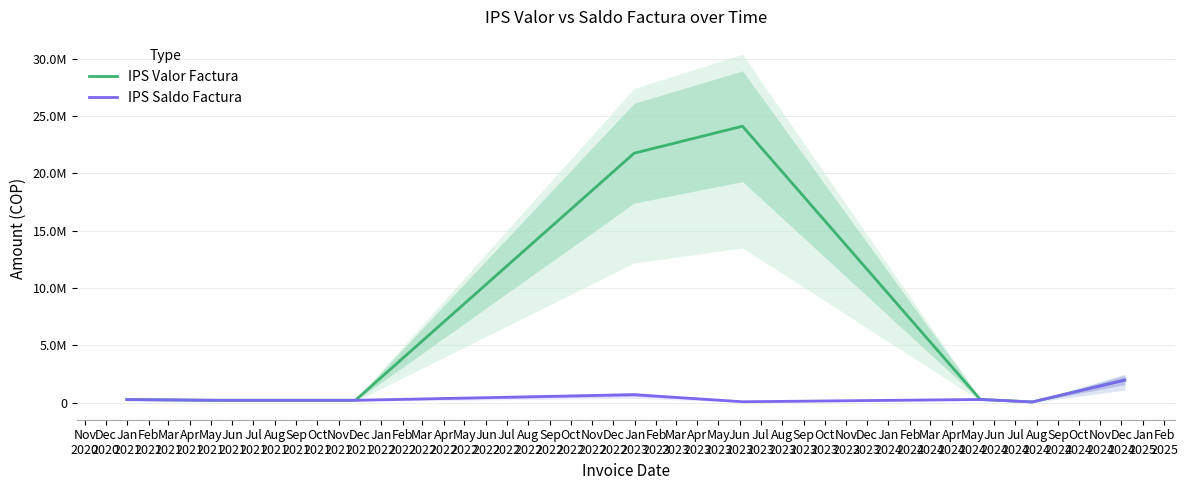

How many categories are shown in the chart?

8